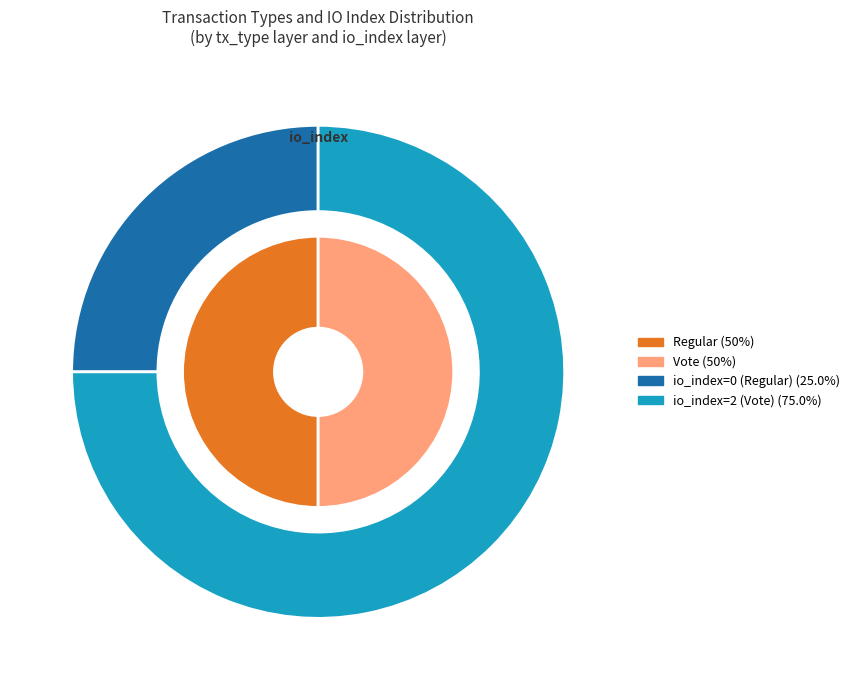

Which has a higher value, Vote or Regular?

Vote